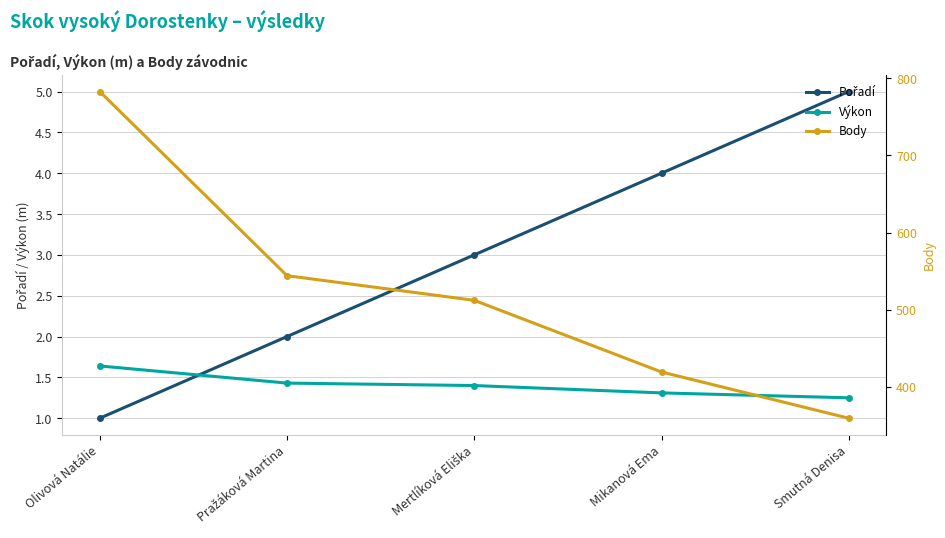

At Pražáková Martina, list the series in order from largest to smallest.

Body, Pořadí, Výkon